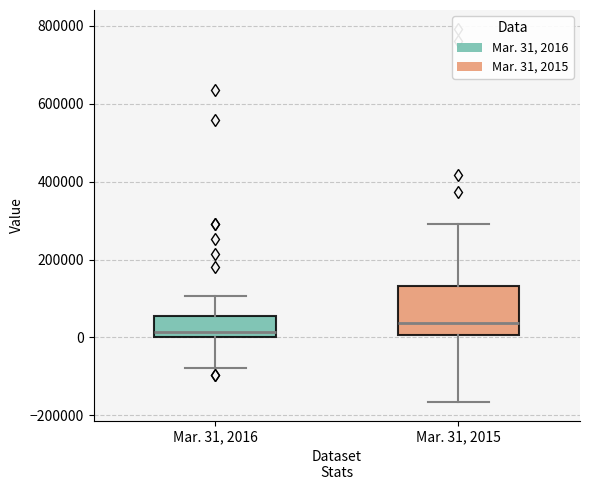

Reading left to right, read every box against the y-axis: the position of its median line, the range the box covers, and the ends of its whiskers. The values are not printed on the chart, so give them approximately, as read against the axis.

Mar. 31, 2016: median 20000, box 0 to 60000, whiskers -80000 to 100000
Mar. 31, 2015: median 40000, box 0 to 140000, whiskers -160000 to 300000